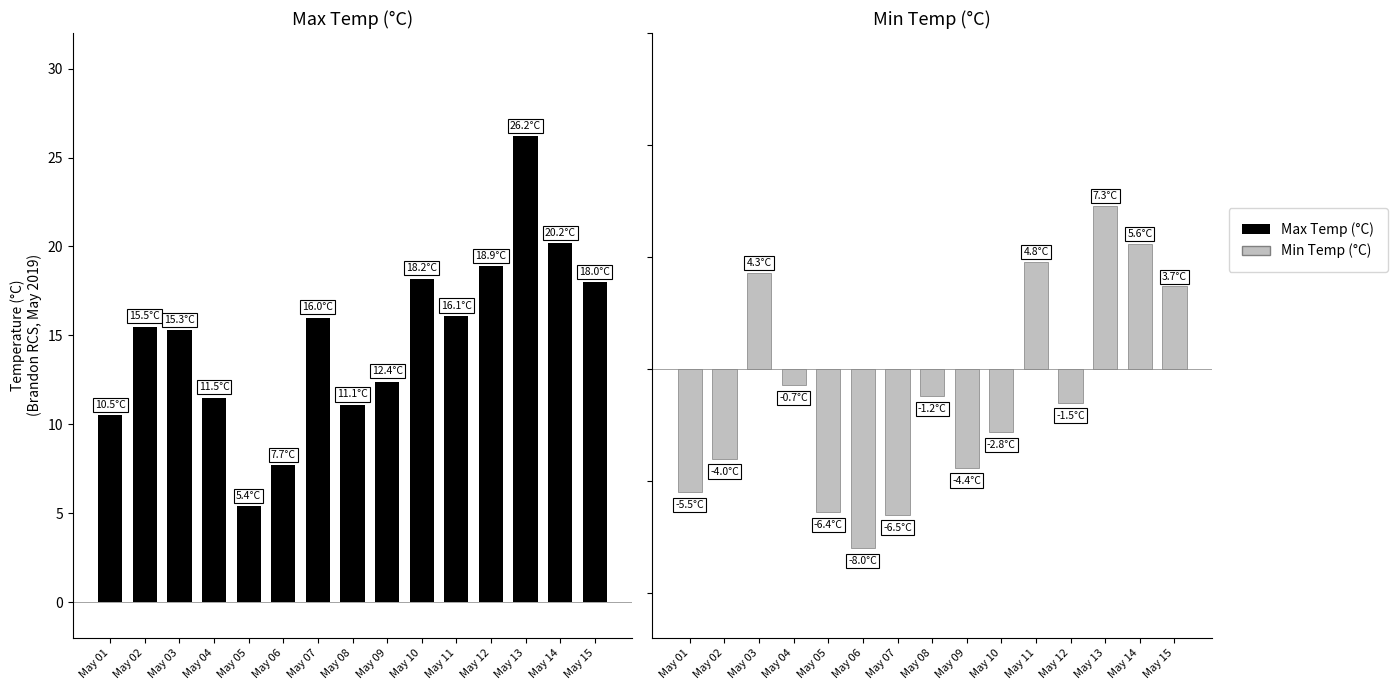

Reading left to right, list all the values displayed in this chart.

Max Temp (°C): 10.5	15.5	15.3	11.5	5.4	7.7	16.0	11.1	12.4	18.2	16.1	18.9	26.2	20.2	18.0
Min Temp (°C): -5.5	-4.0	4.3	-0.7	-6.4	-8.0	-6.5	-1.2	-4.4	-2.8	4.8	-1.5	7.3	5.6	3.7